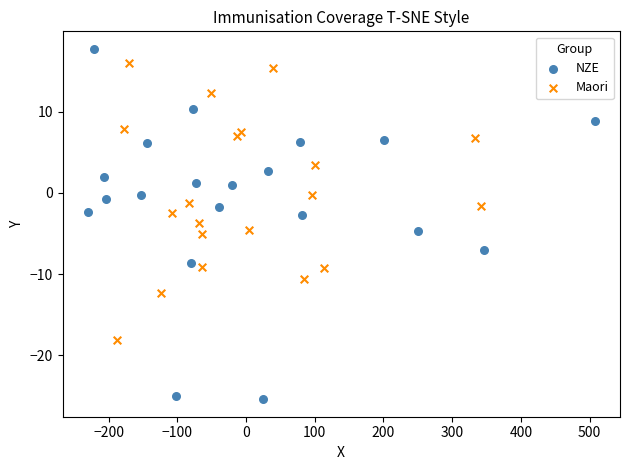

Which series reaches the maximum Y coordinate?

NZE